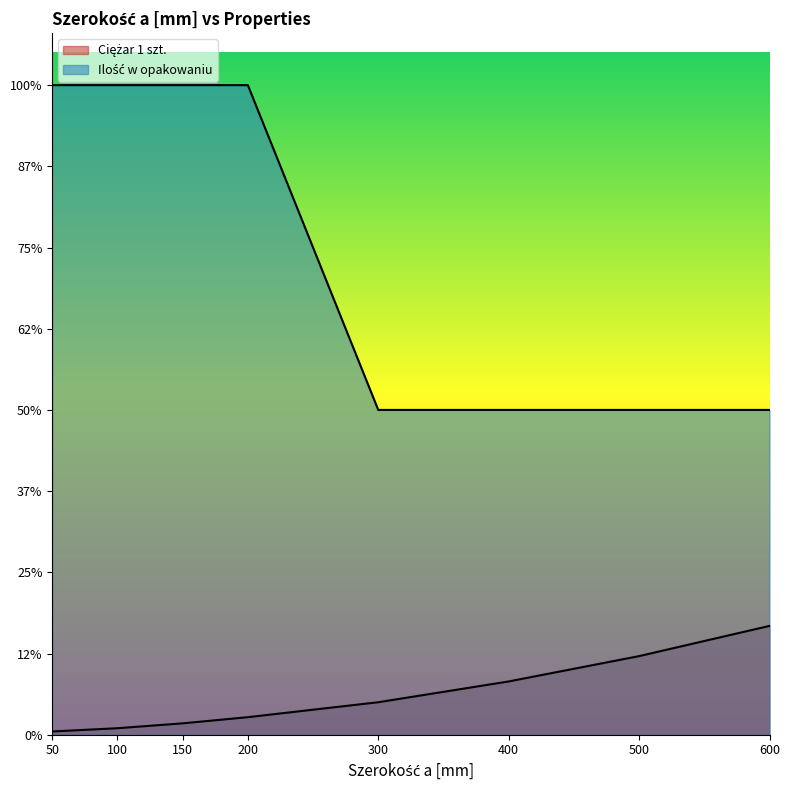

What is the minimum value shown in the chart?

0.1